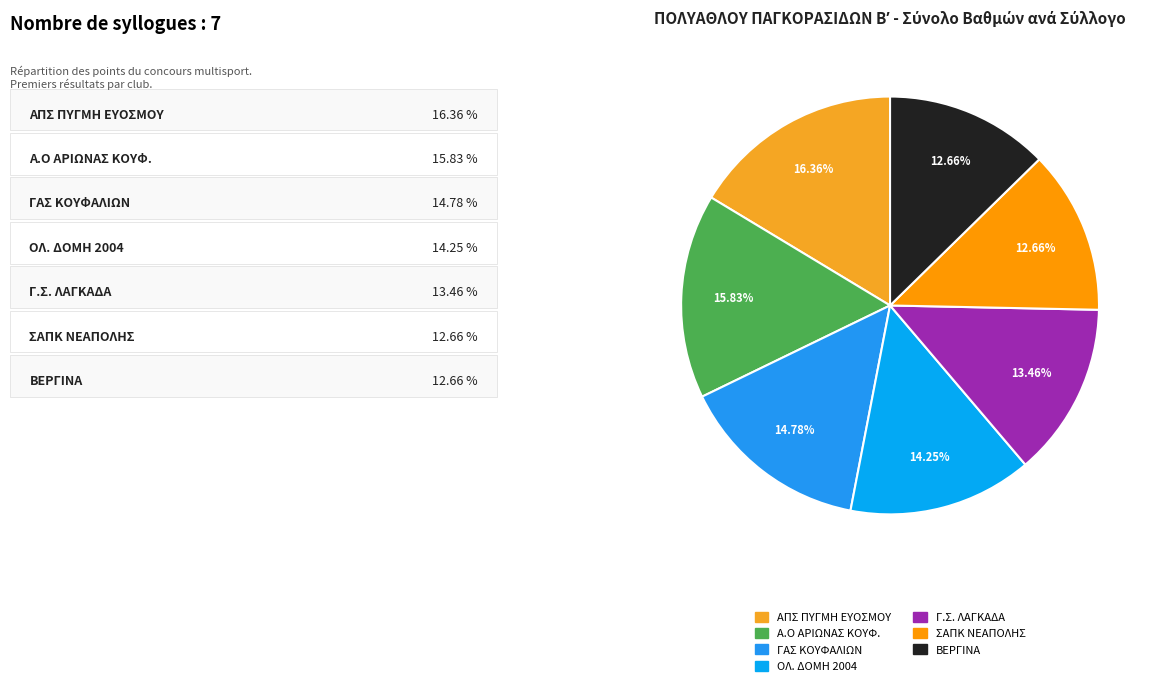

How many slices are in this pie chart?

7